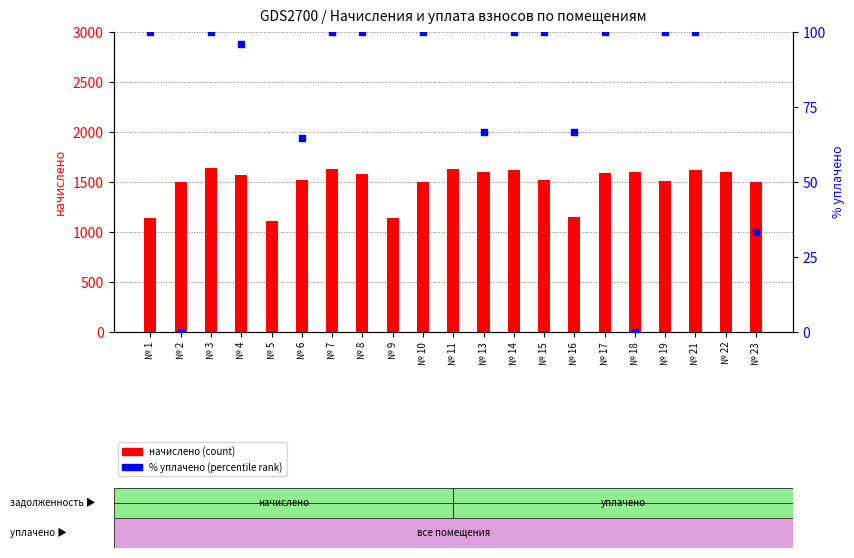

Which series reaches the minimum Y coordinate?

уплачено % (percentile rank)